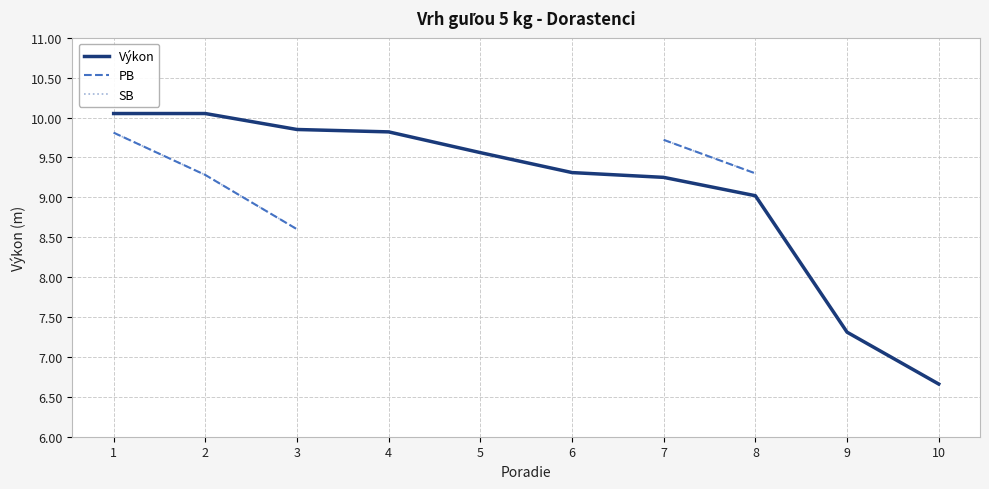

Which category has the lowest value in the Výkon series?

10